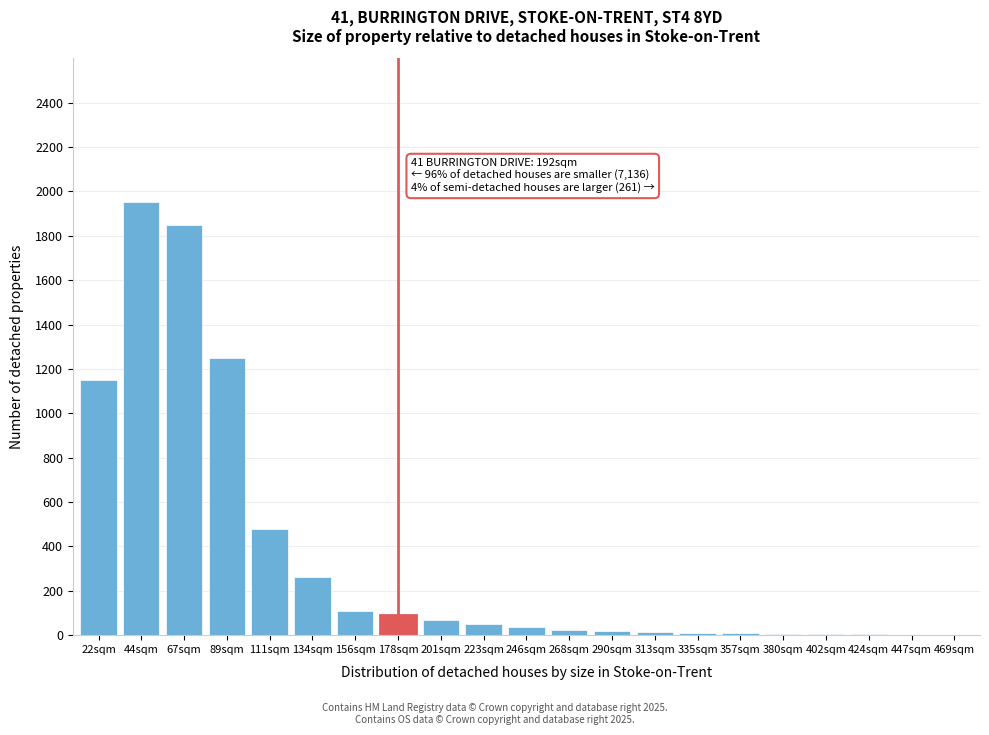

At which label is the value closest to 976?

22sqm